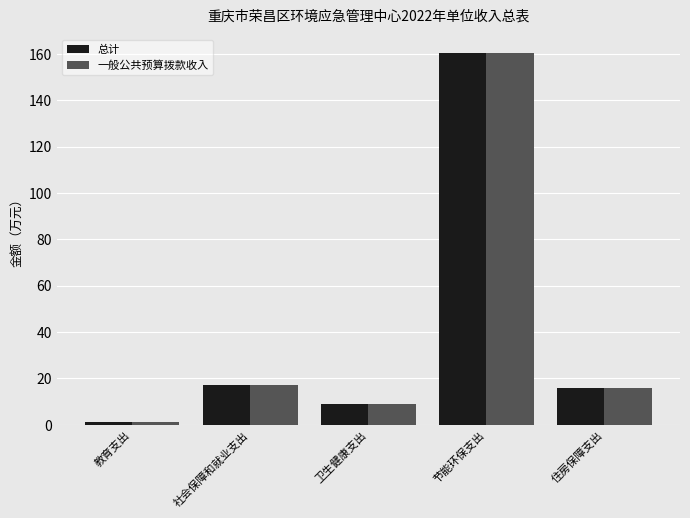

Reading left to right, list all the values displayed in this chart.

总计: 1.1	17.3	8.8	160.2	15.9
一般公共预算拨款收入: 1.1	17.3	8.8	160.2	15.9